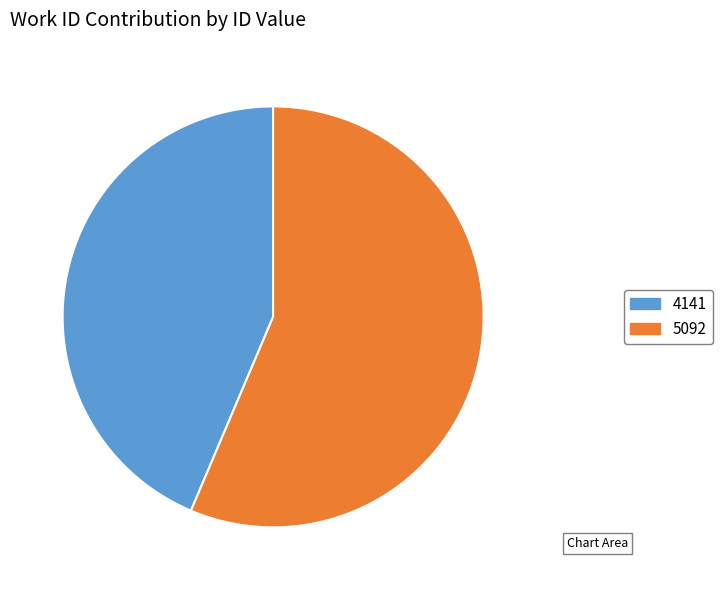

What is the ratio of the value at 5092 to the value at 4141?

1.3